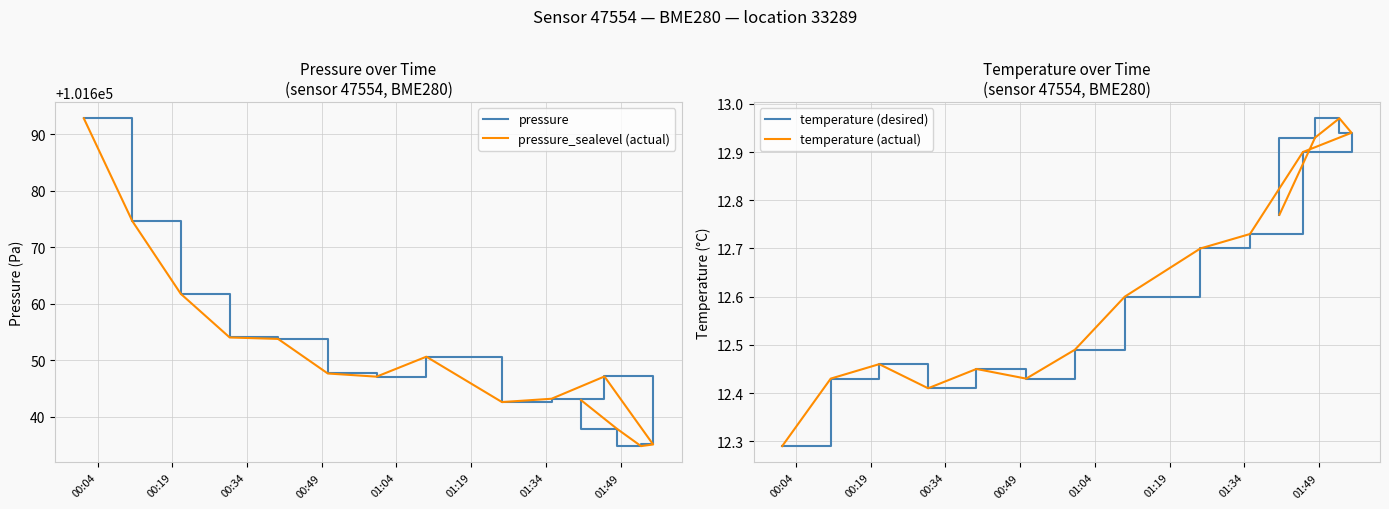

How many lines are shown in the chart?

4